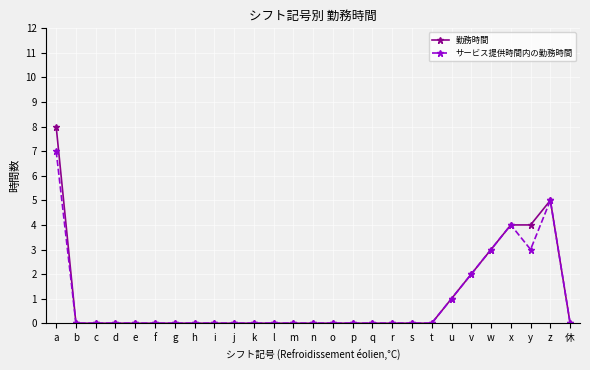

At which category is the sum across all series the highest?

a